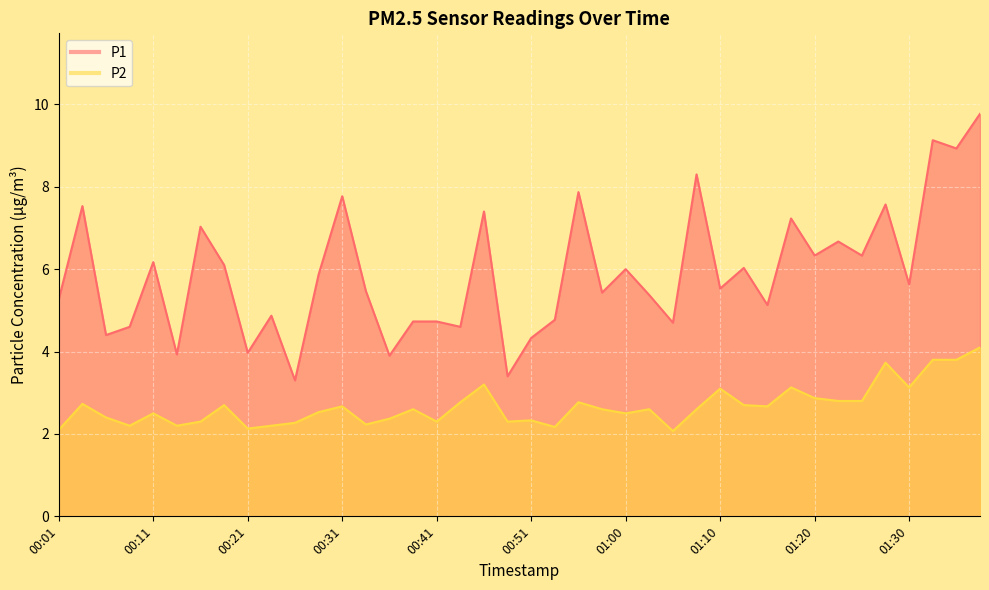

How many interior local valleys does the P1 series have?

15